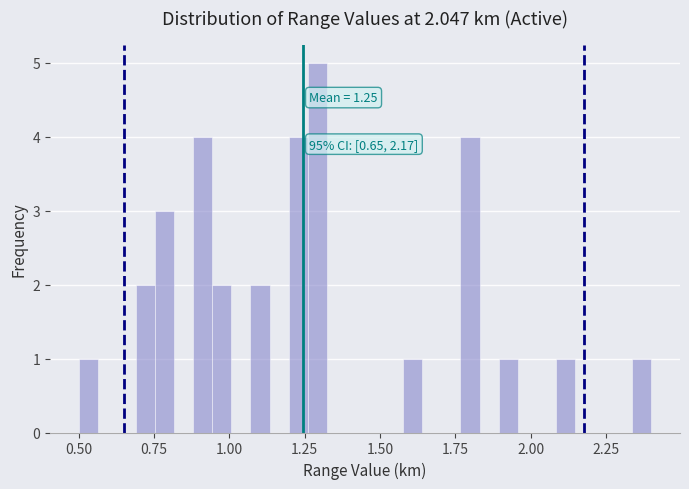

Read against the x-axis, roughly where is the centre of the tallest bar?

1.30